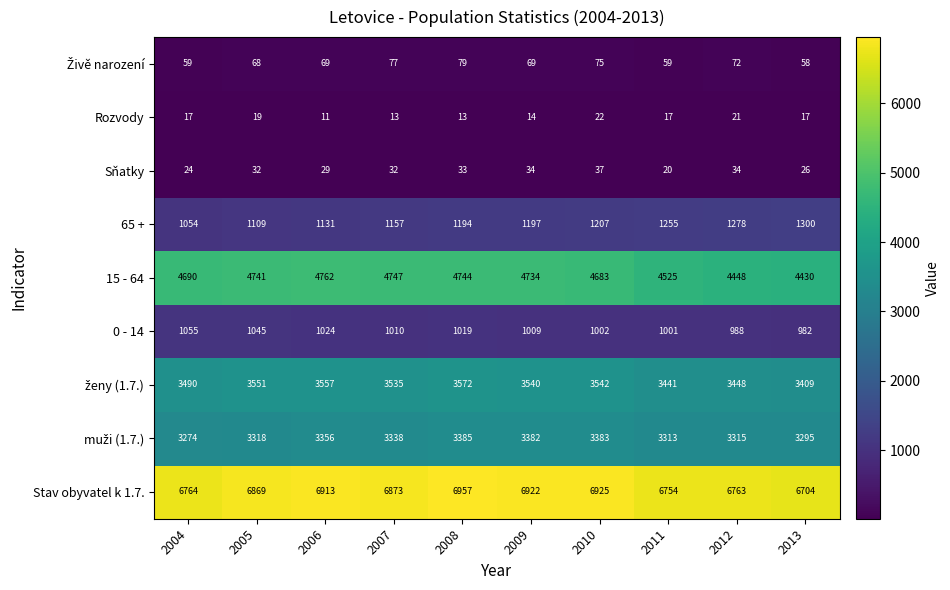

What is the minimum value shown in the chart?

11